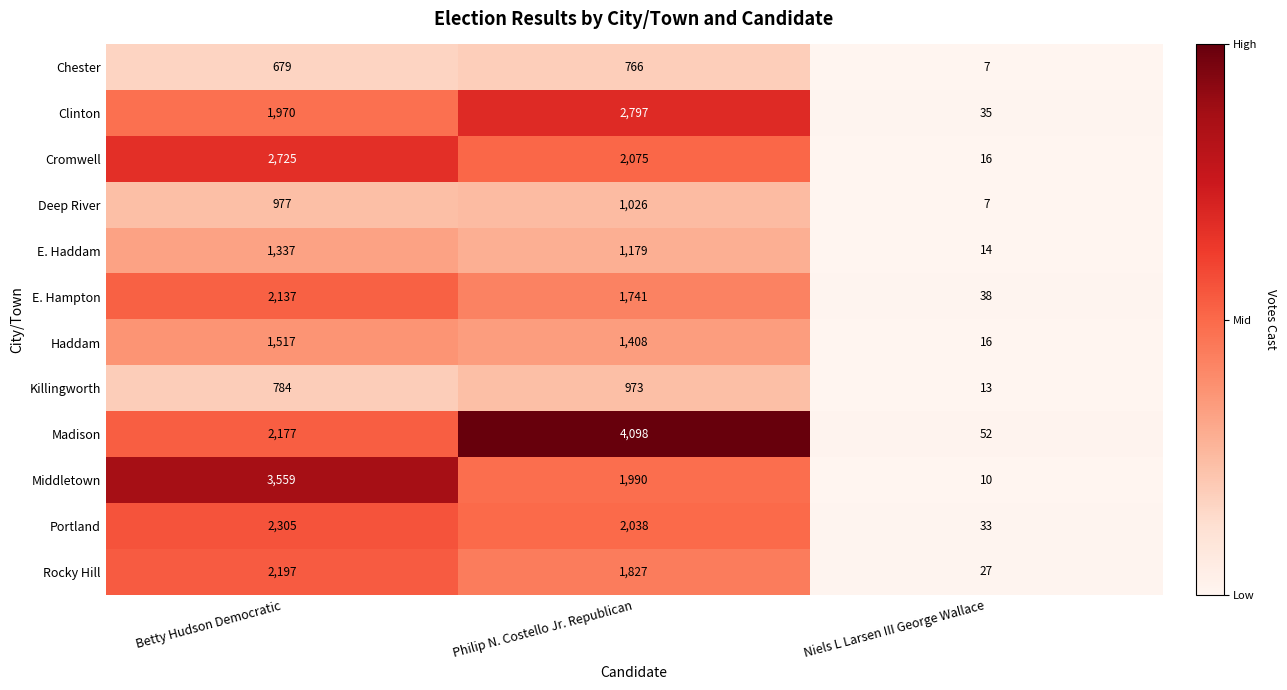

What is the smallest value displayed?

7